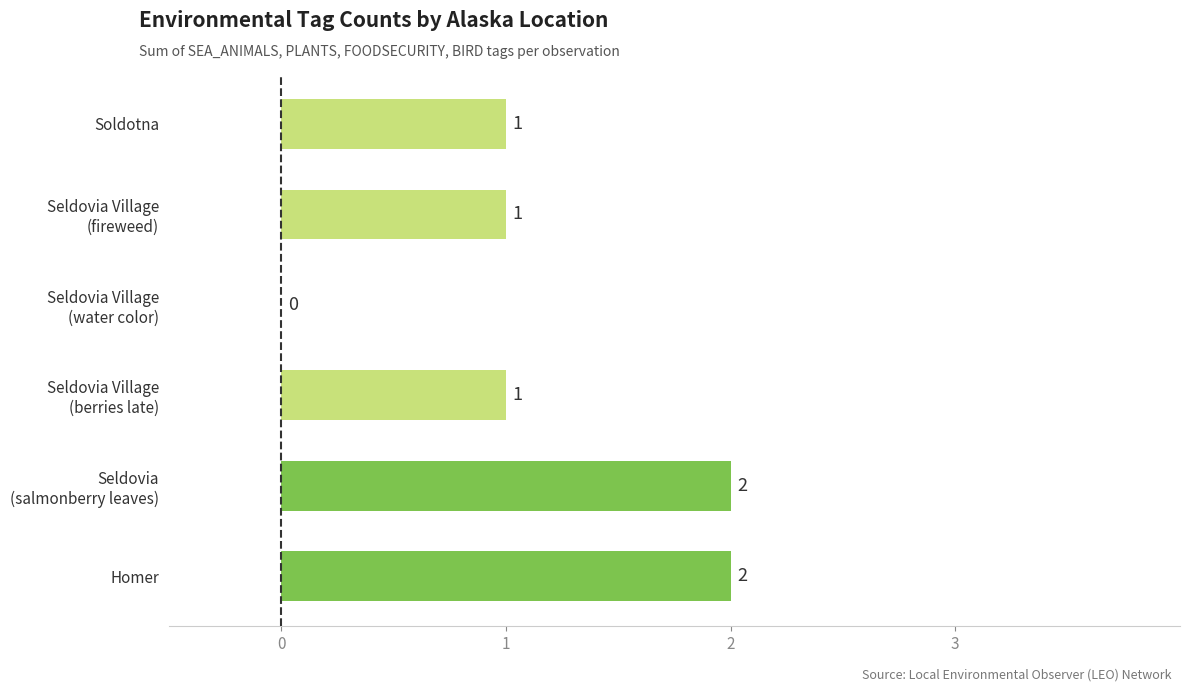

Is it true that the value at Soldotna is 2?

False